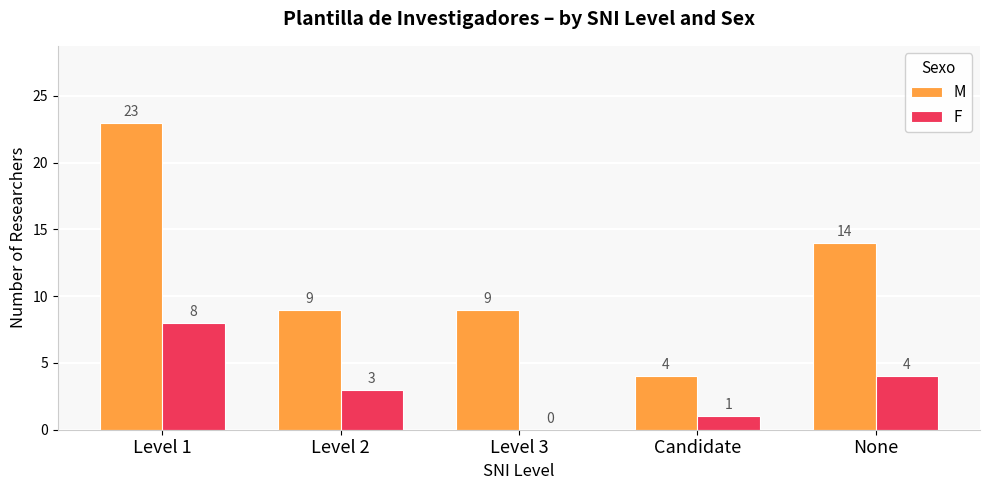

Is the value of F at None greater than the value of M at Level 2?

No